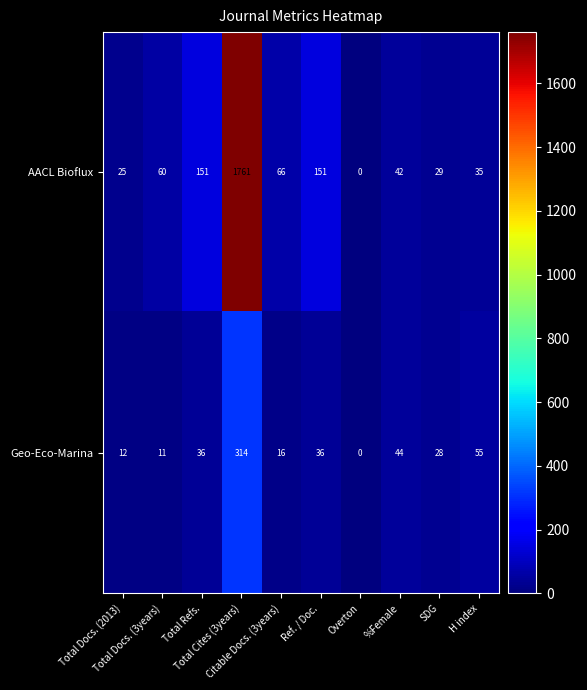

How many data points in AACL Bioflux are less than 60?

5